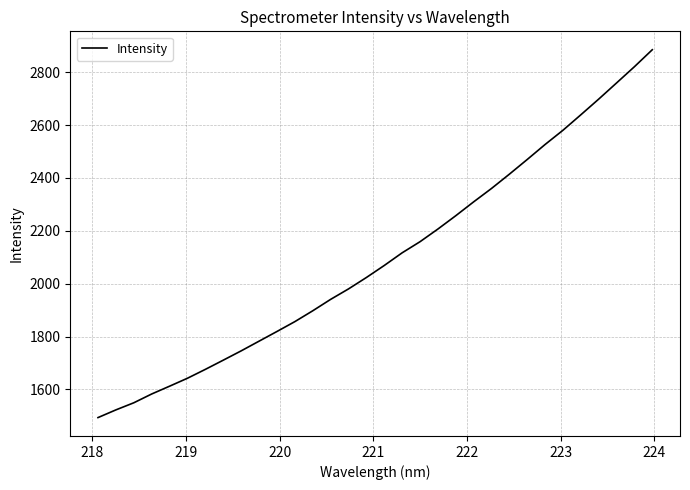

What is the greatest value displayed?

2884.7